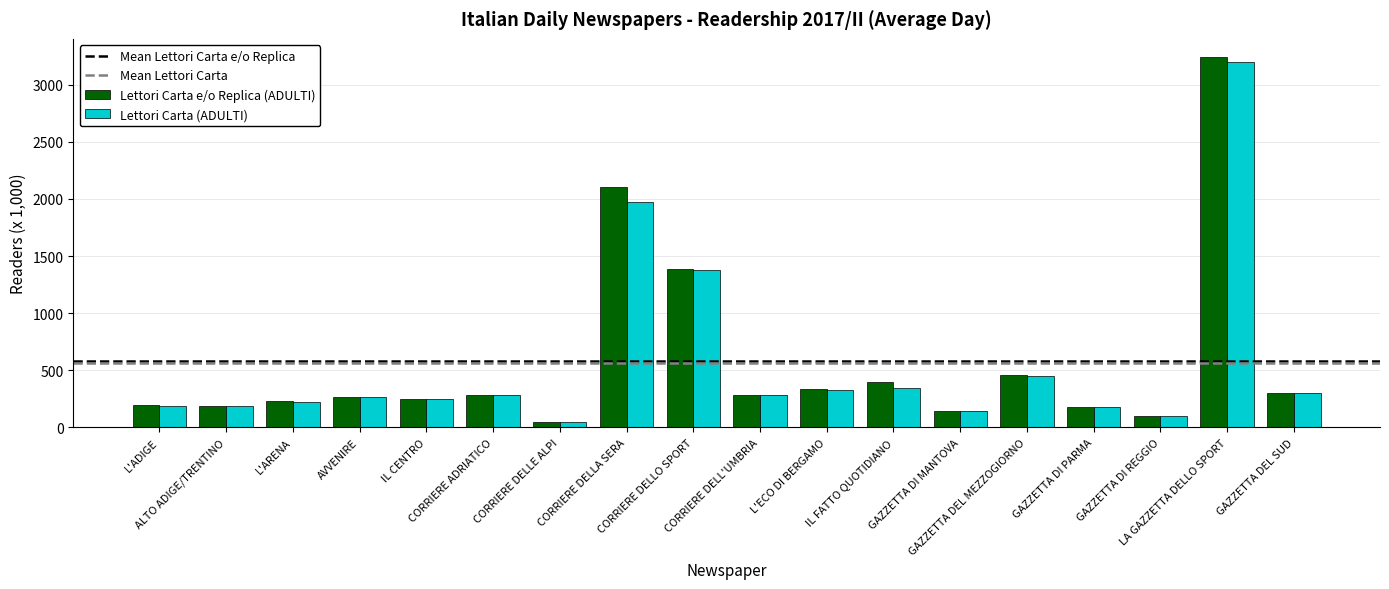

What position from the right is ALTO ADIGE/TRENTINO?

17